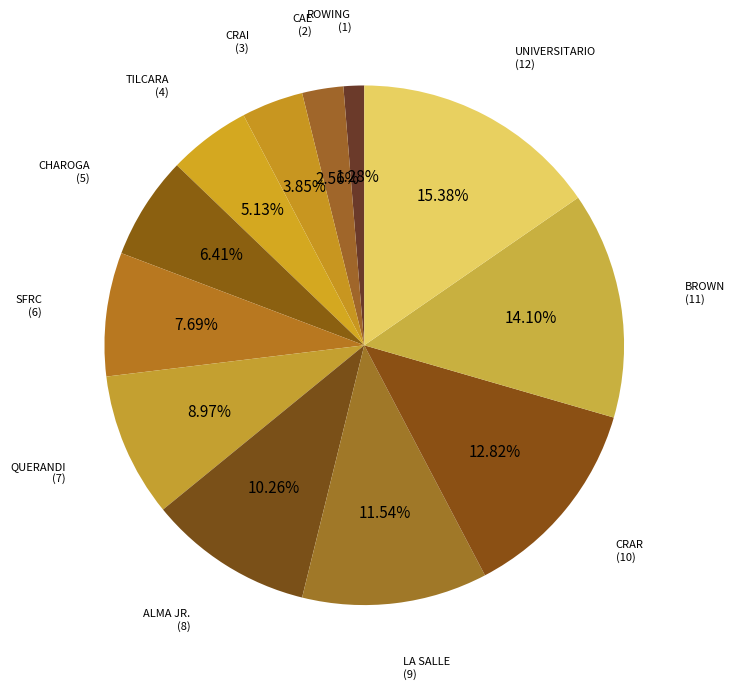

What is the smallest slice in the pie chart?

ROWING